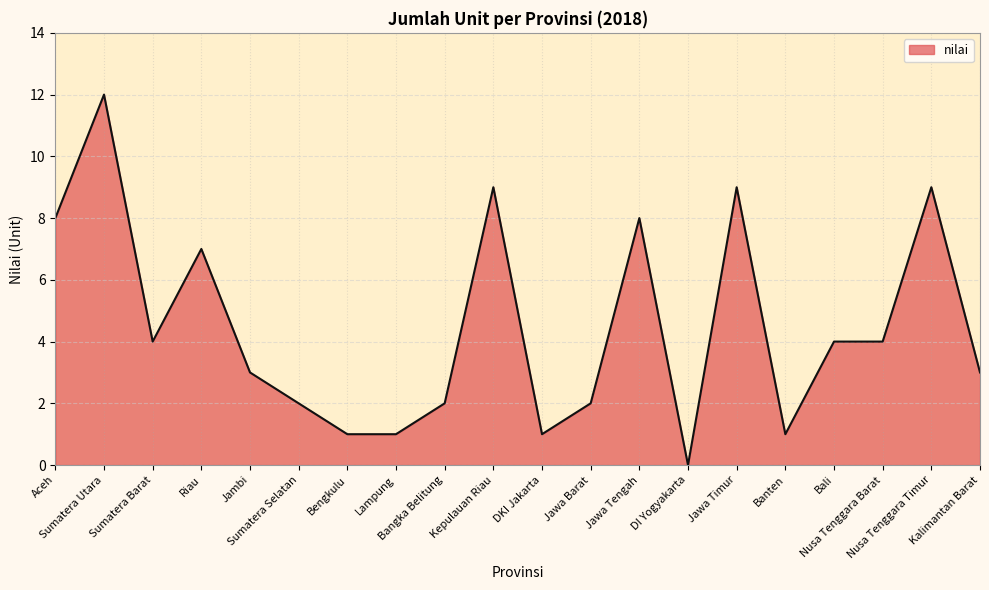

What is the difference between the values at Jawa Timur and Bali?

5